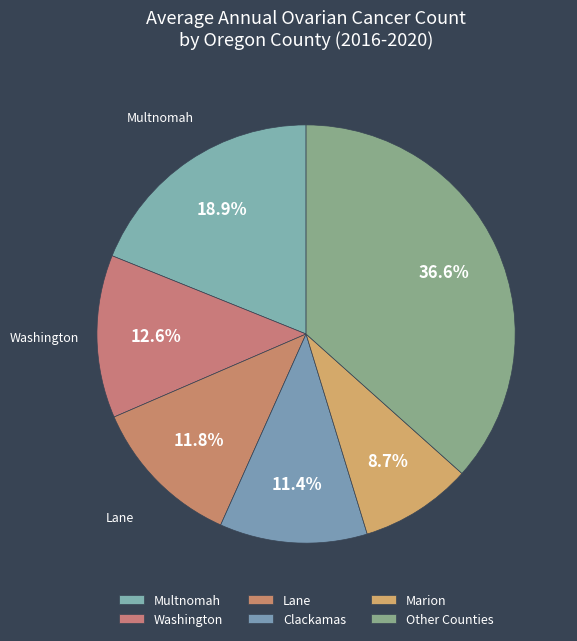

How many segments does this pie chart have?

6